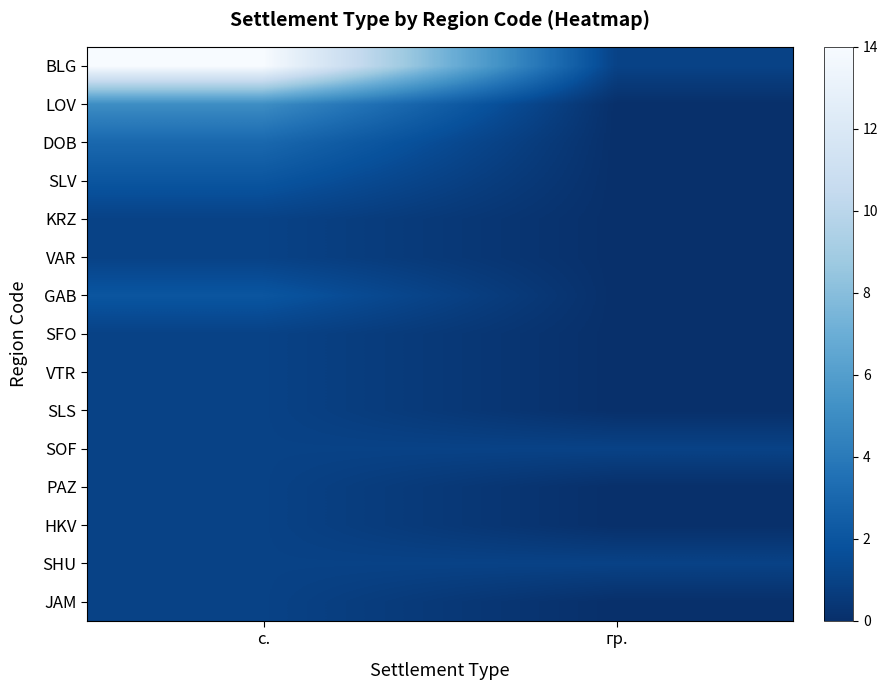

List the series in order of their peak value, lowest first.

KRZ, VAR, SFO, VTR, SLS, SOF, PAZ, HKV, SHU, JAM, SLV, GAB, DOB, LOV, BLG